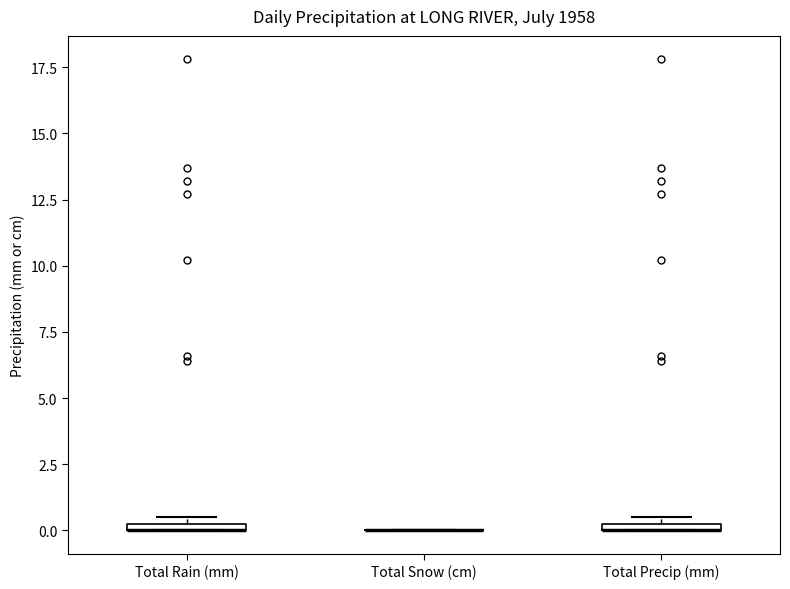

Where is the lower edge of the box for Total Precip (mm) on the y-axis? The values are not printed on the chart, so give them approximately, as read against the axis.

0.0